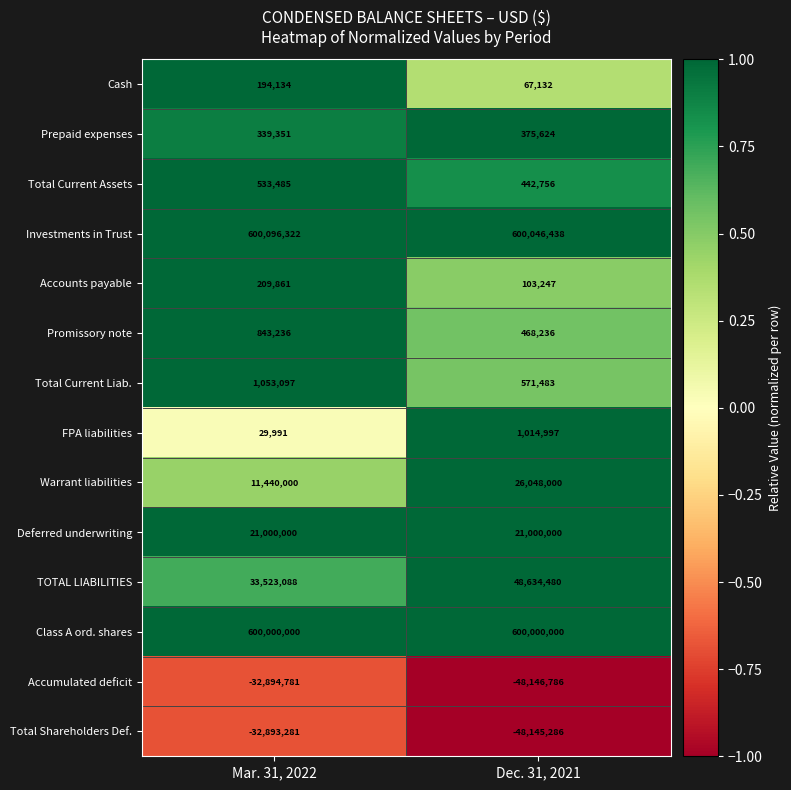

What is the total value across all series at Mar. 31, 2022?

1203474503